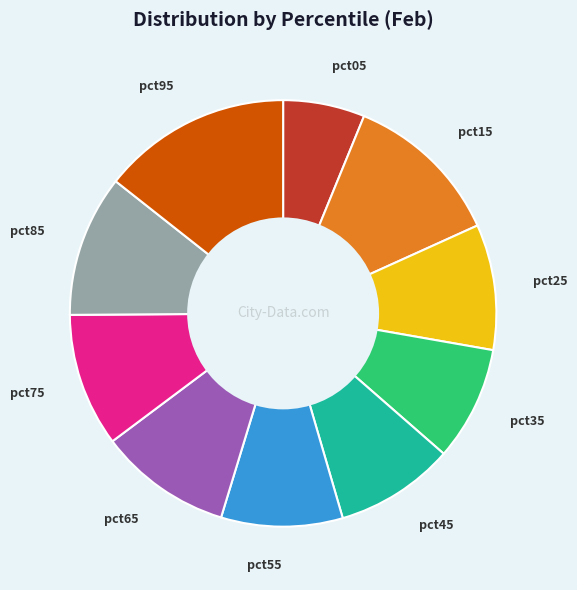

What is the ratio of the value at pct55 to the value at pct15?

0.8